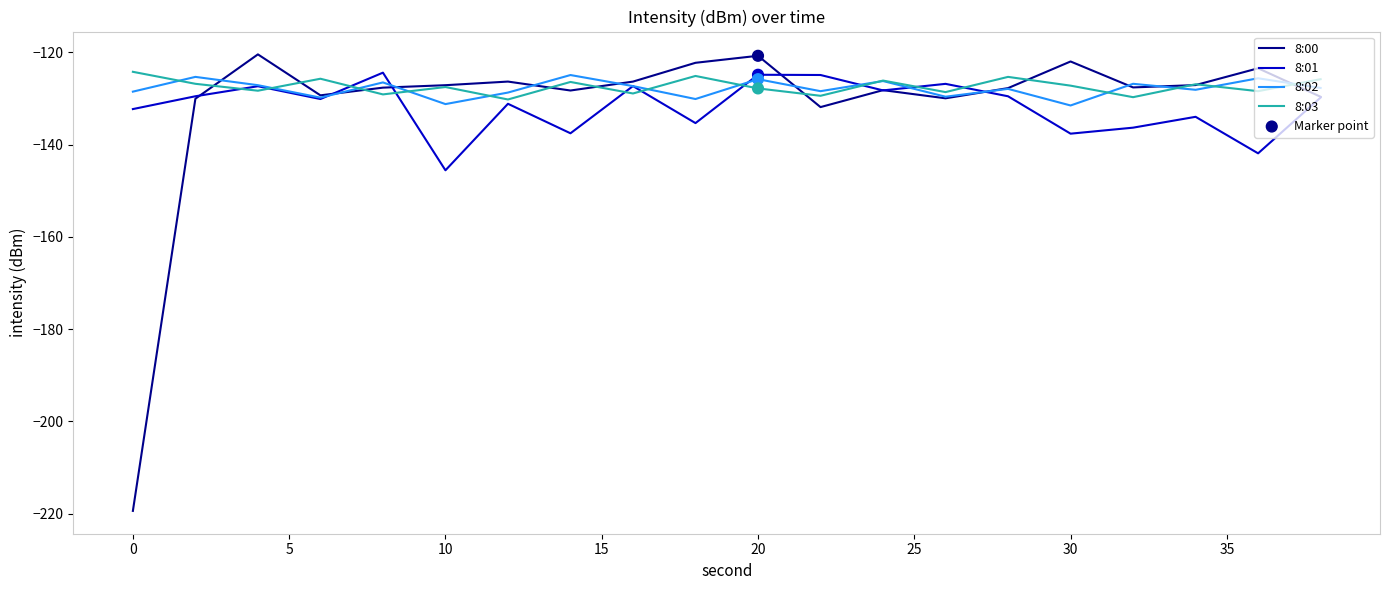

Which series has the largest range (max minus min)?

8:00